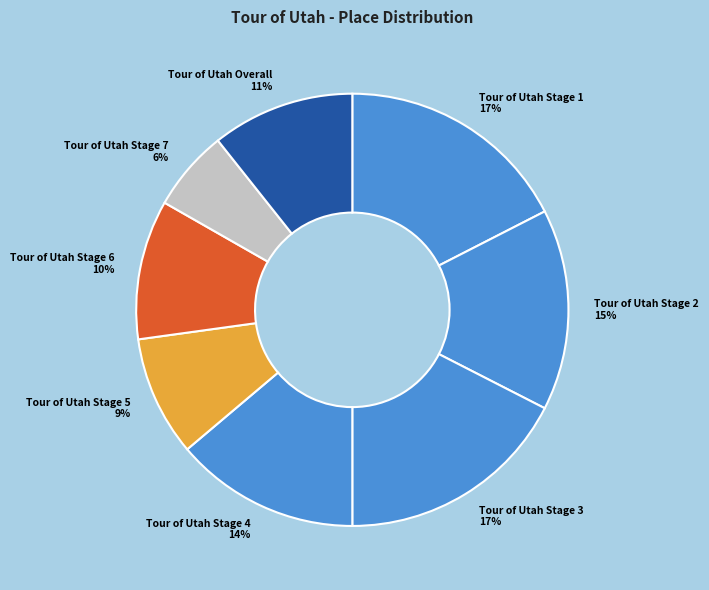

Is it true that Tour of Utah Stage 7 is 19% of the pie?

False